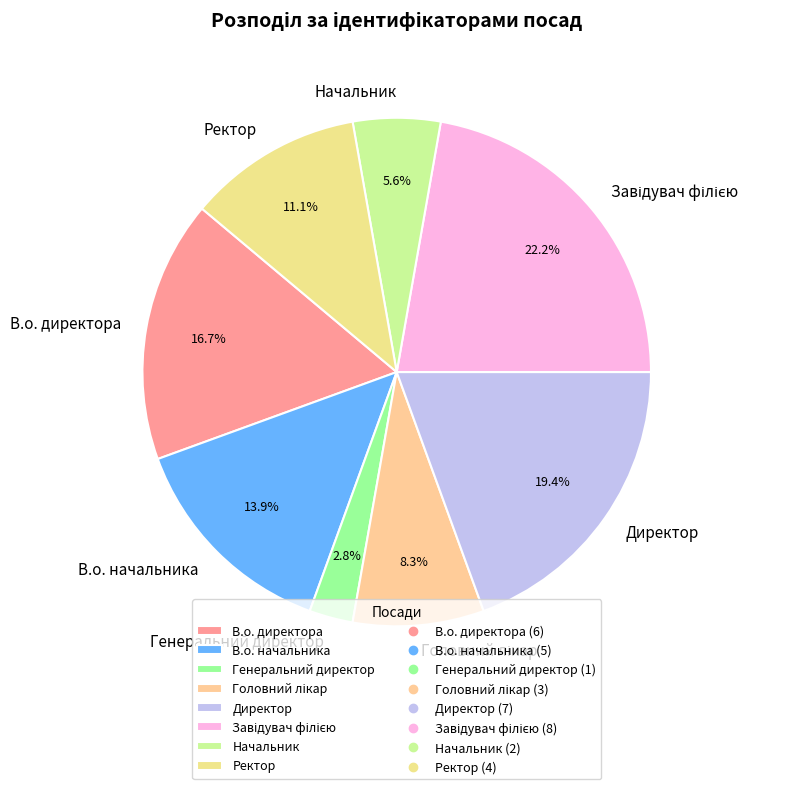

Which slice is the smallest?

Генеральний директор